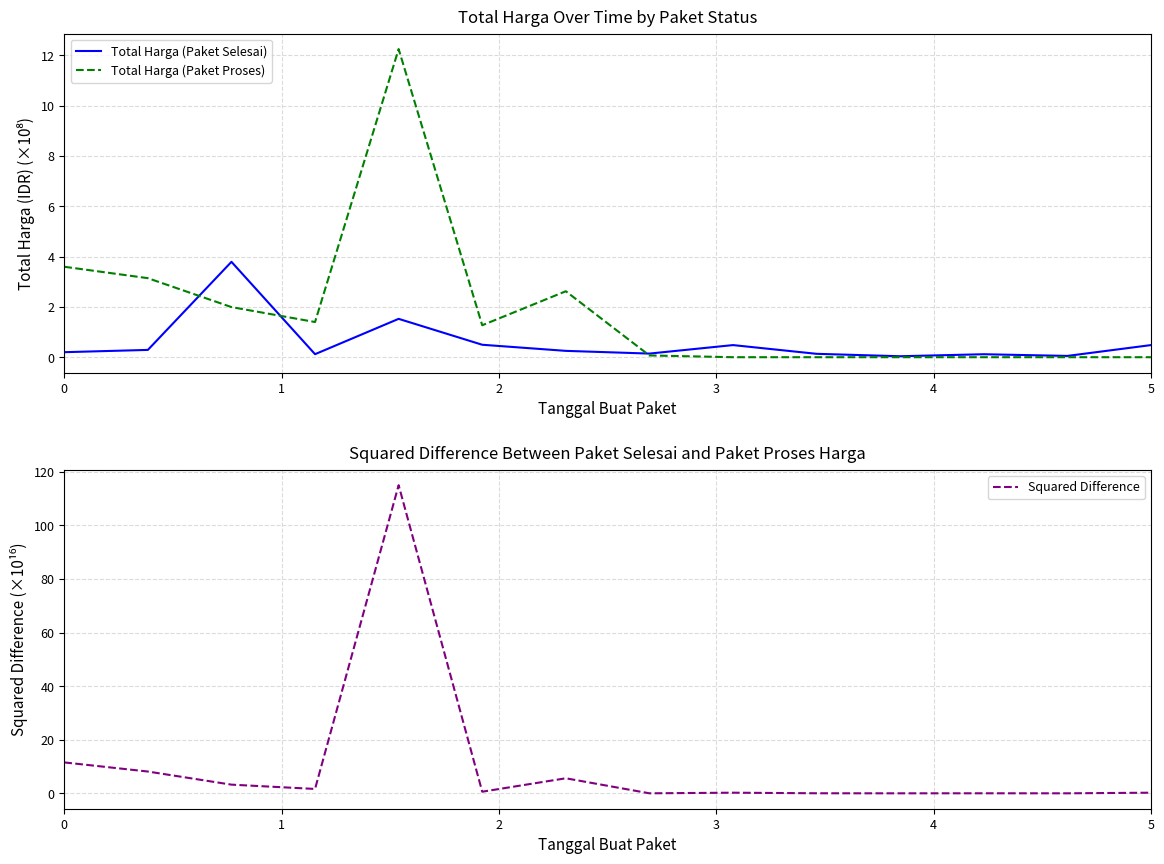

True or false: Total Harga (Paket Proses) has a value of 0.0 at 5.

True